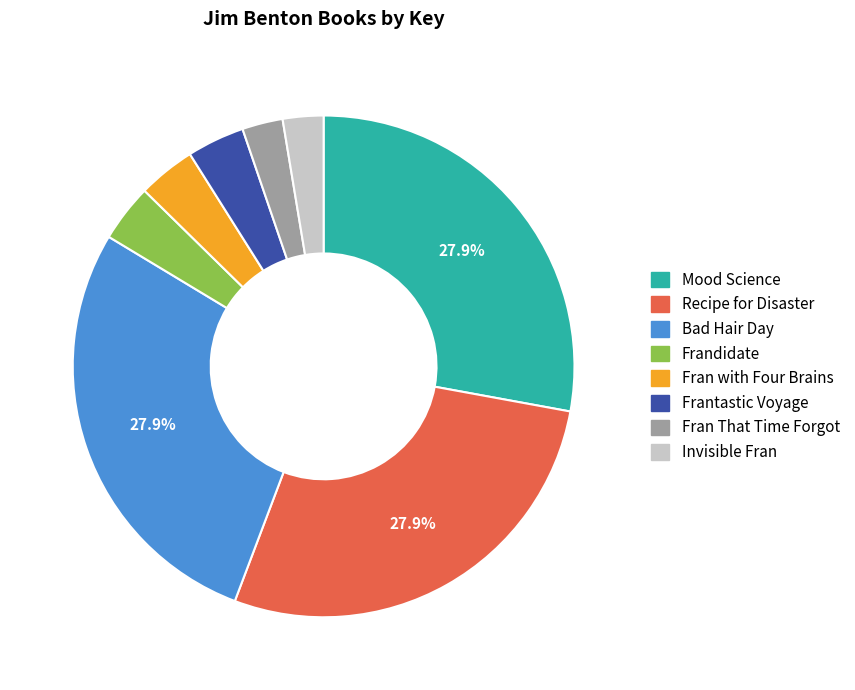

To the nearest percent, what is the difference between the Invisible Fran and Frantastic Voyage slice percentages?

1%